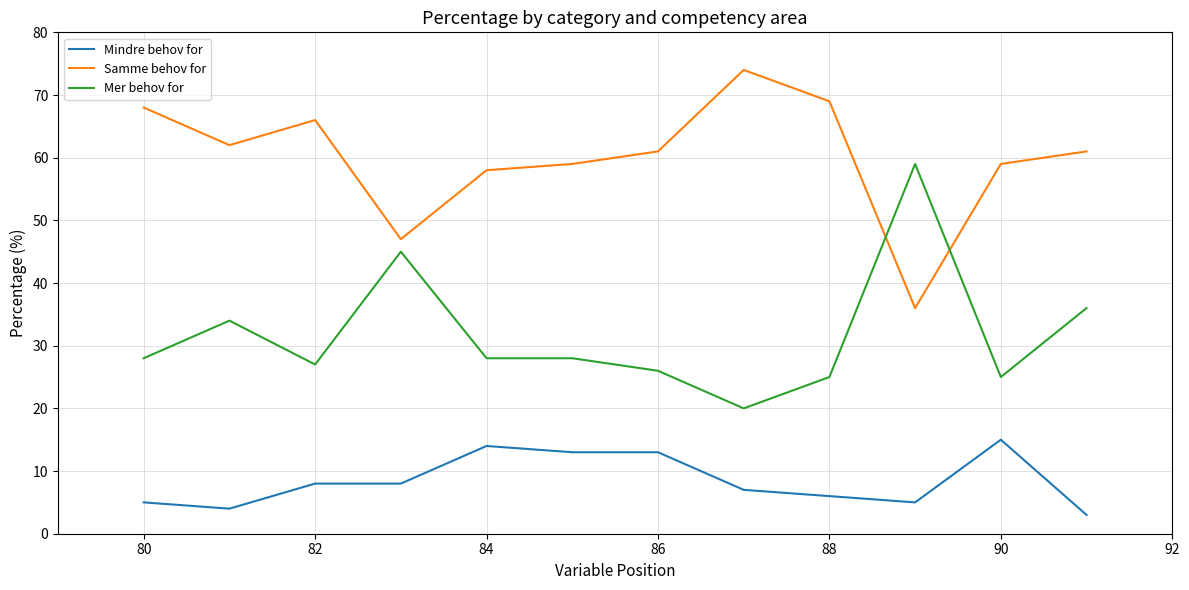

Reading left to right, extract all data points from this chart.

Mindre behov for: 5	4	8	8	14	13	13	7	6	5	15	3
Samme behov for: 68	62	66	47	58	59	61	74	69	36	59	61
Mer behov for: 28	34	27	45	28	28	26	20	25	59	25	36